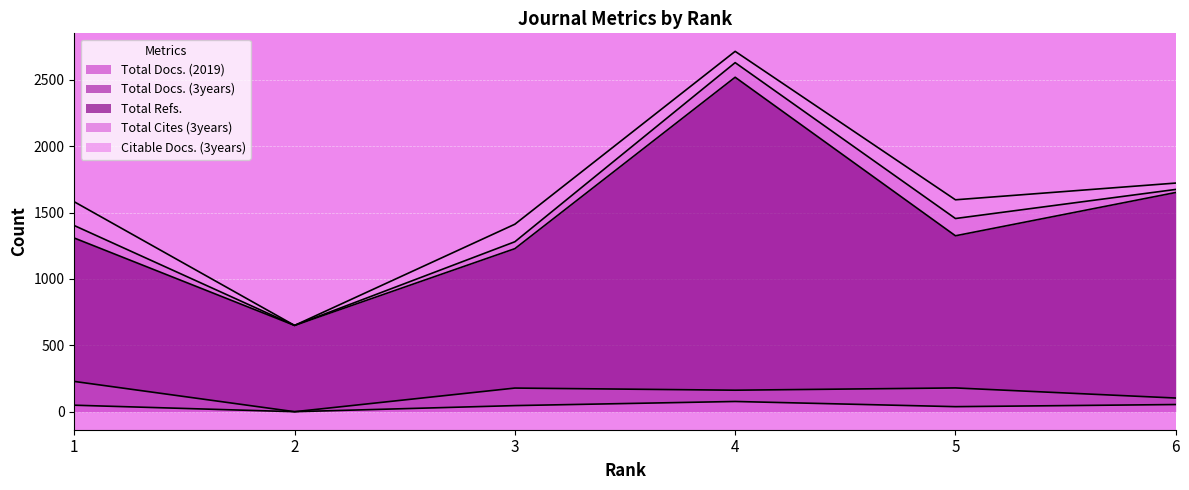

Is it true that Citable Docs. (3years) equals 105 at 1?

False